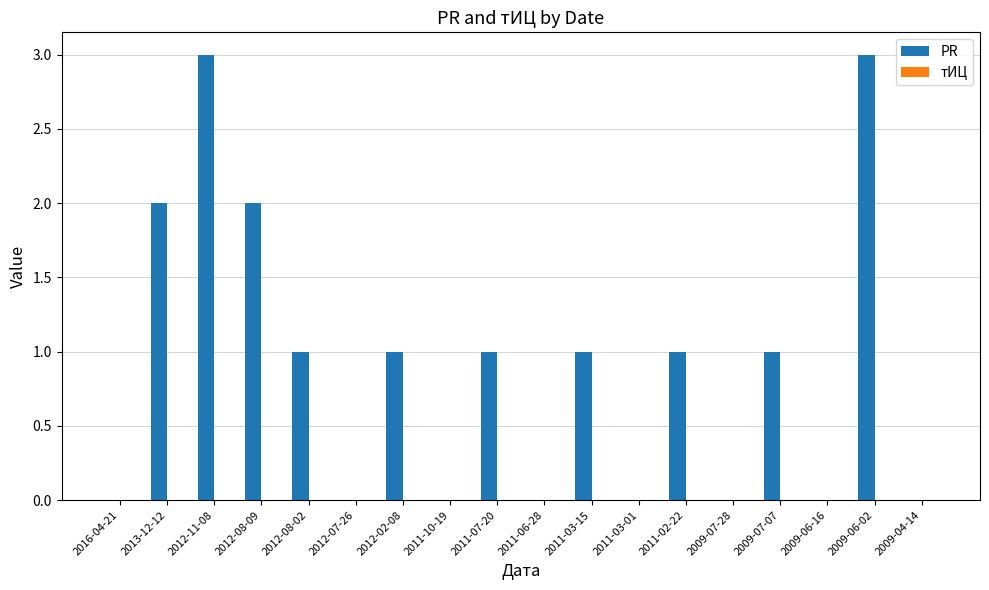

Between 2013-12-12 and 2012-11-08, which is larger?

2012-11-08